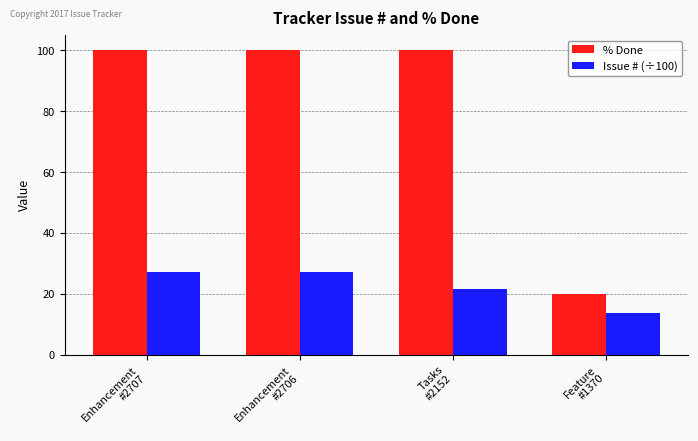

What are all the series names shown in the legend?

% Done, Issue # (÷100)